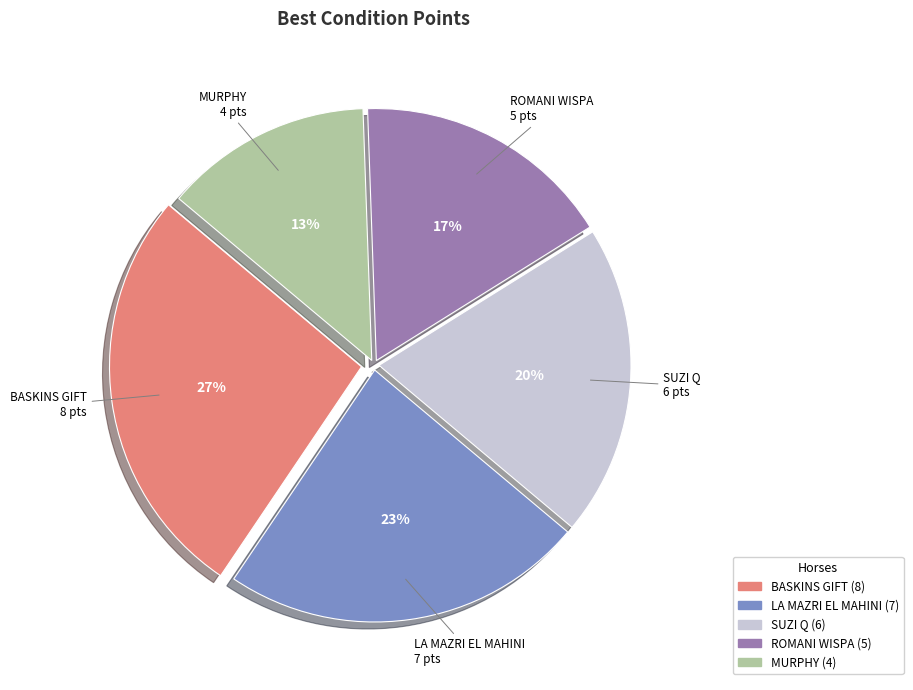

Rank the categories by value from lowest to highest.

MURPHY, ROMANI WISPA, SUZI Q, LA MAZRI EL MAHINI, BASKINS GIFT